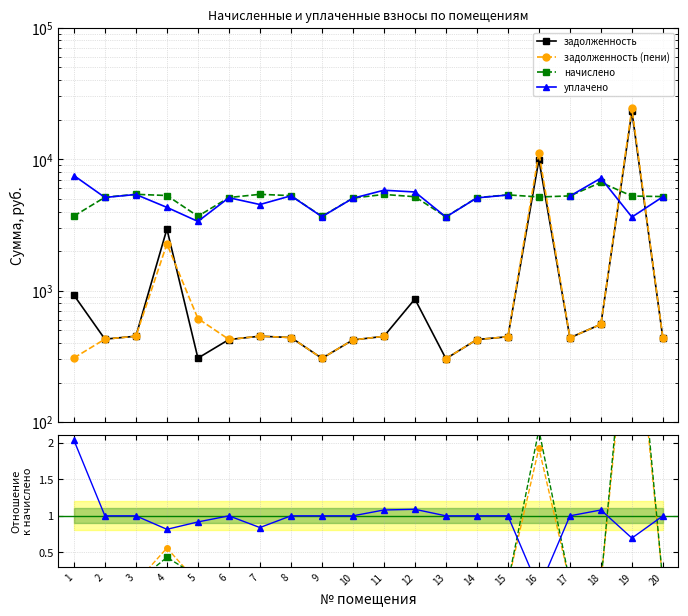

True or false: задолженность has more than 1 interior local peaks.

True